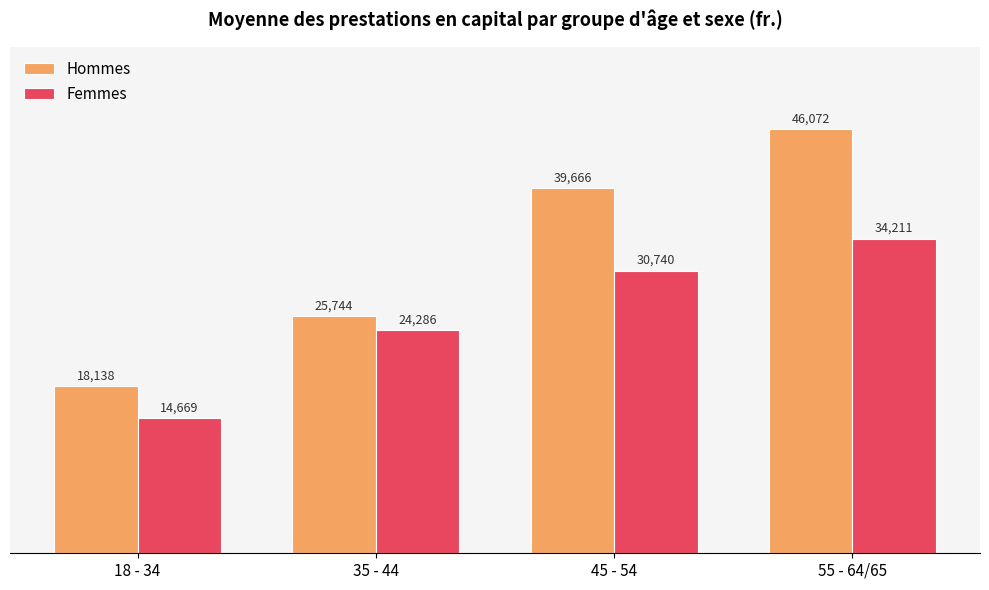

The value of Femmes at 35 - 44 is 24286.5. True or false?

True